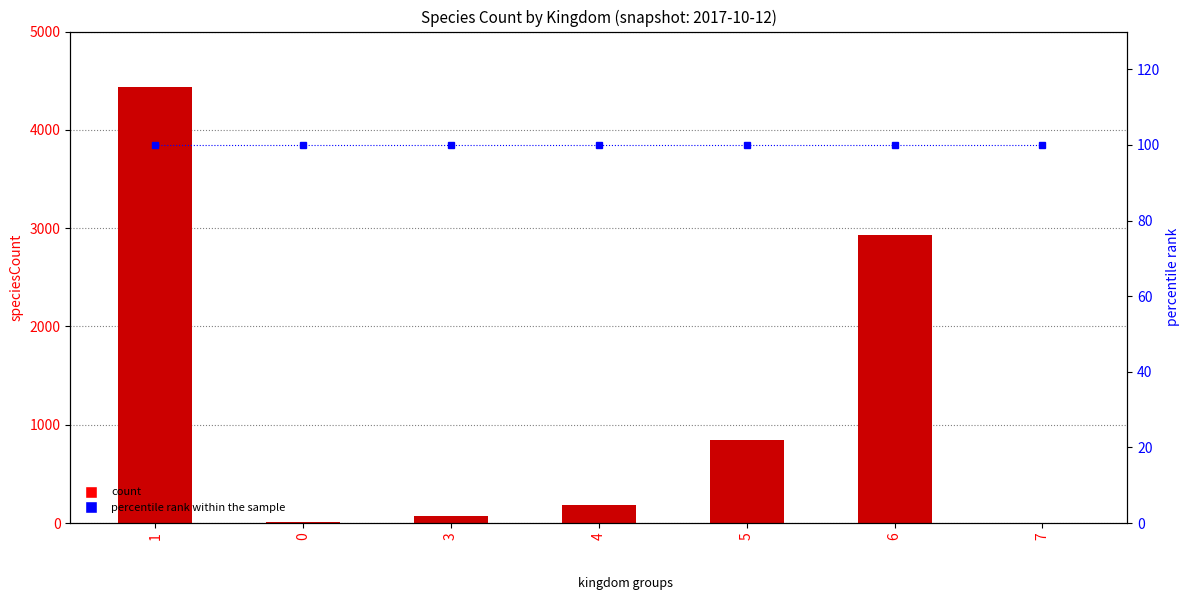

Is the value of percentile rank within the sample at 4 greater than the value of speciesCount at 5?

No